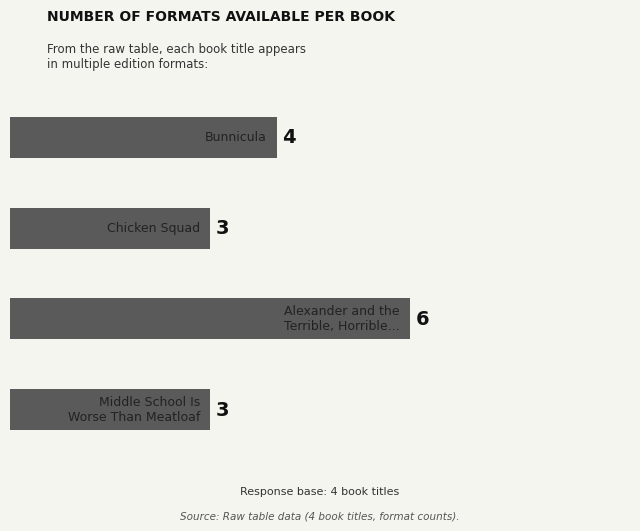

How many bars are there in total?

4